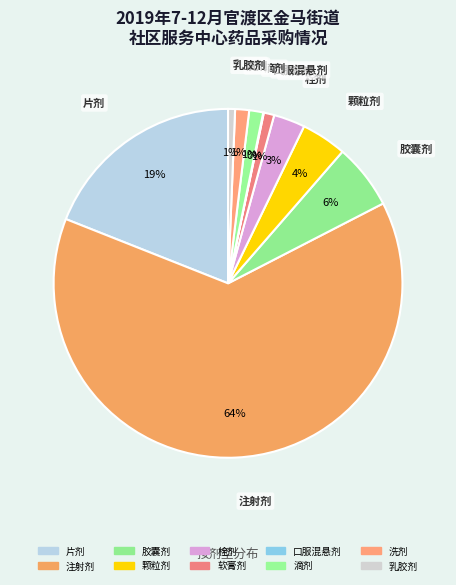

Combined, what portion of the pie is 软膏剂 and 乳胶剂?

1.6%